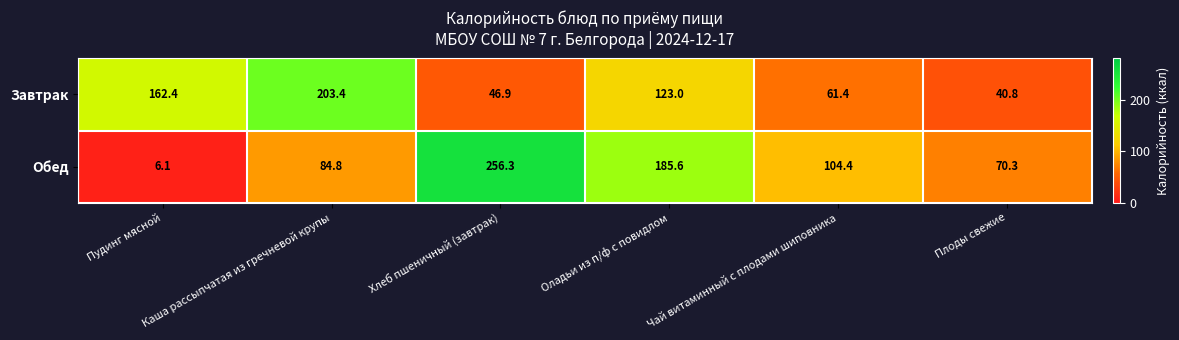

The Обед series shows 42.3 at Плоды свежие. True or false?

False